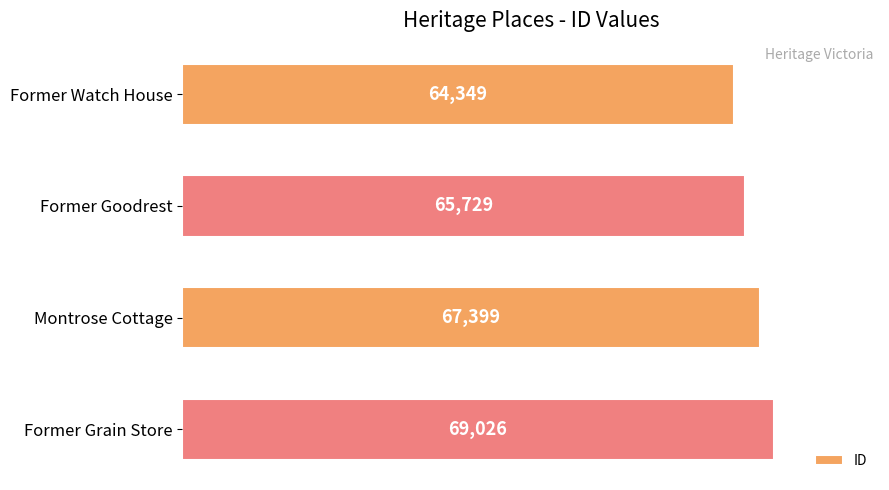

Rank the categories by value from highest to lowest.

Former Grain Store, Montrose Cottage, Former Goodrest, Former Watch House